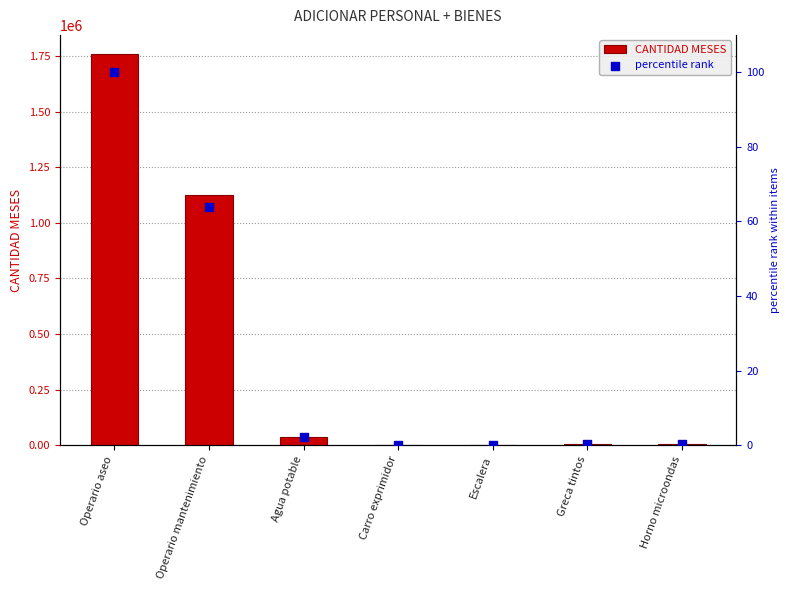

Which series has the widest spread of Y values?

CANTIDAD MESES